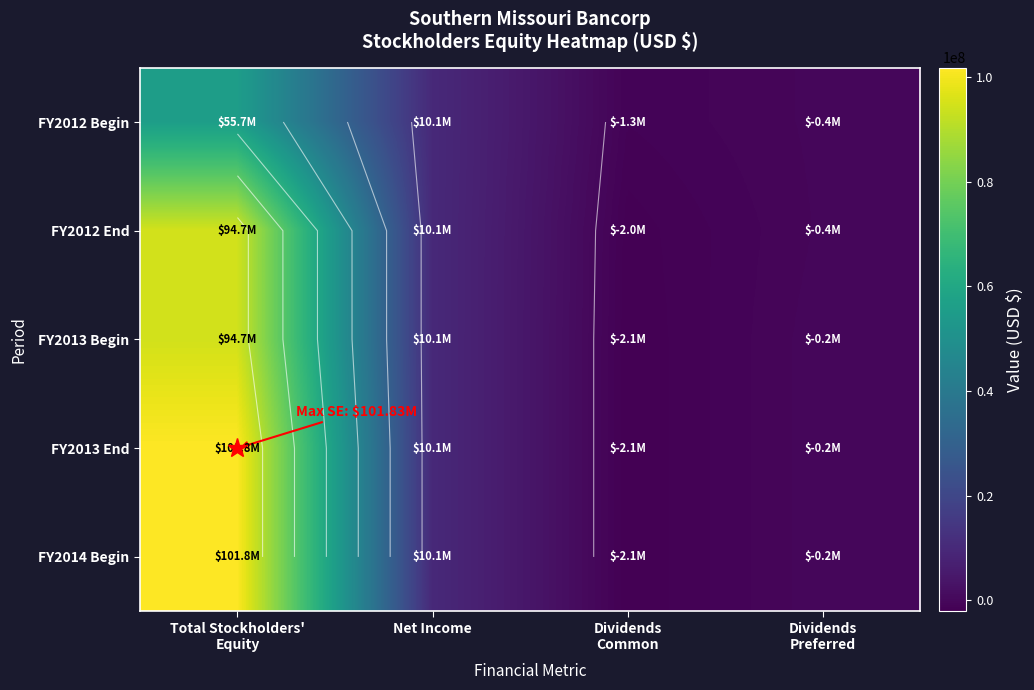

How many positive values does the FY2013 End series have?

2